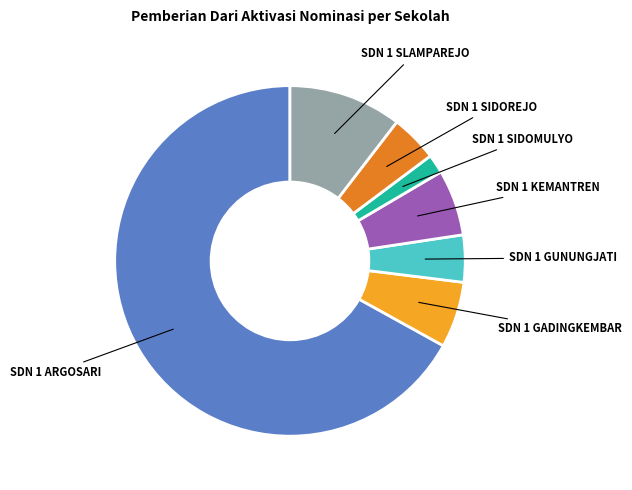

How many slices are in this pie chart?

7